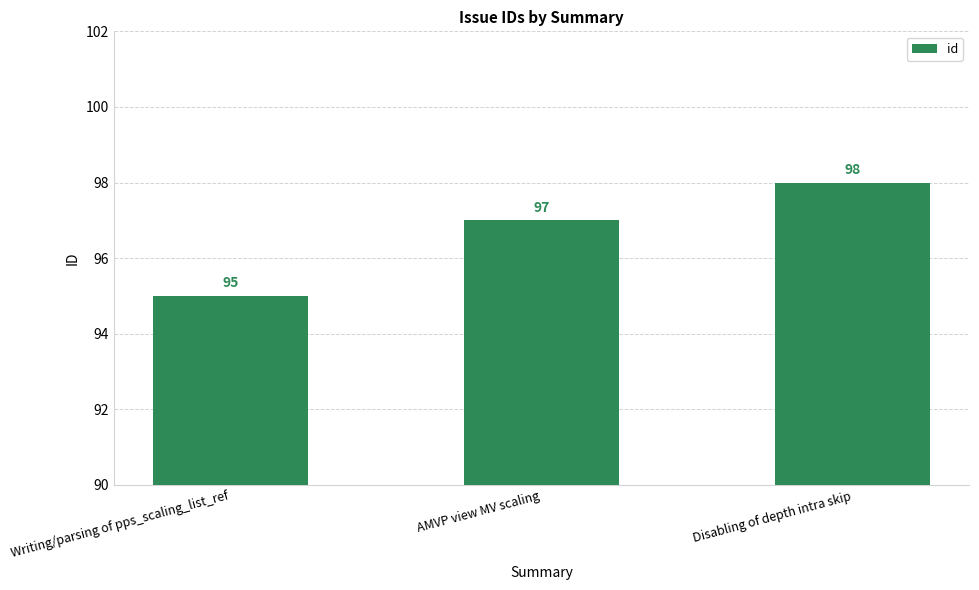

What is the maximum value shown in the chart?

98